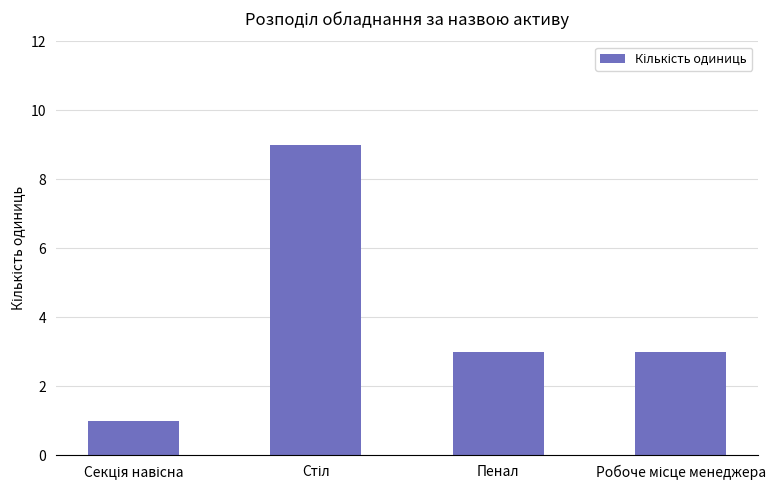

What is the average value?

4